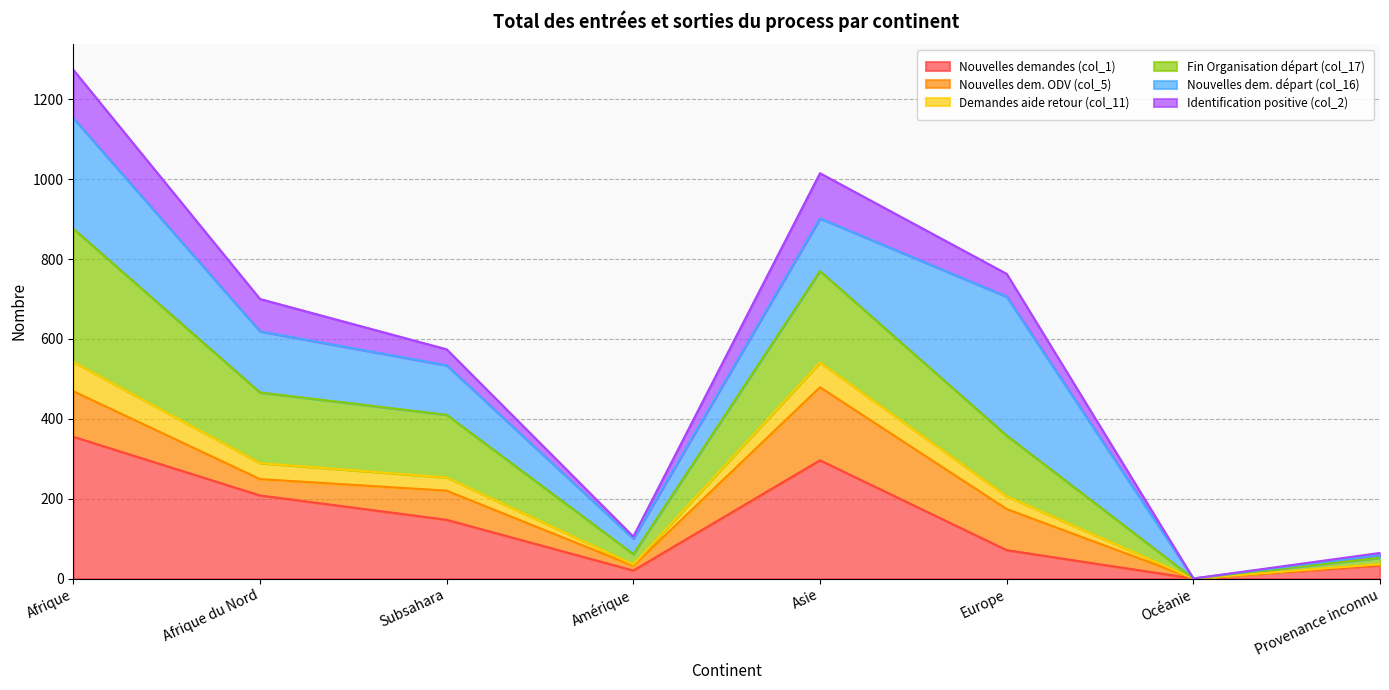

The value of Nouvelles demandes (col_1) at Afrique is 187. True or false?

False